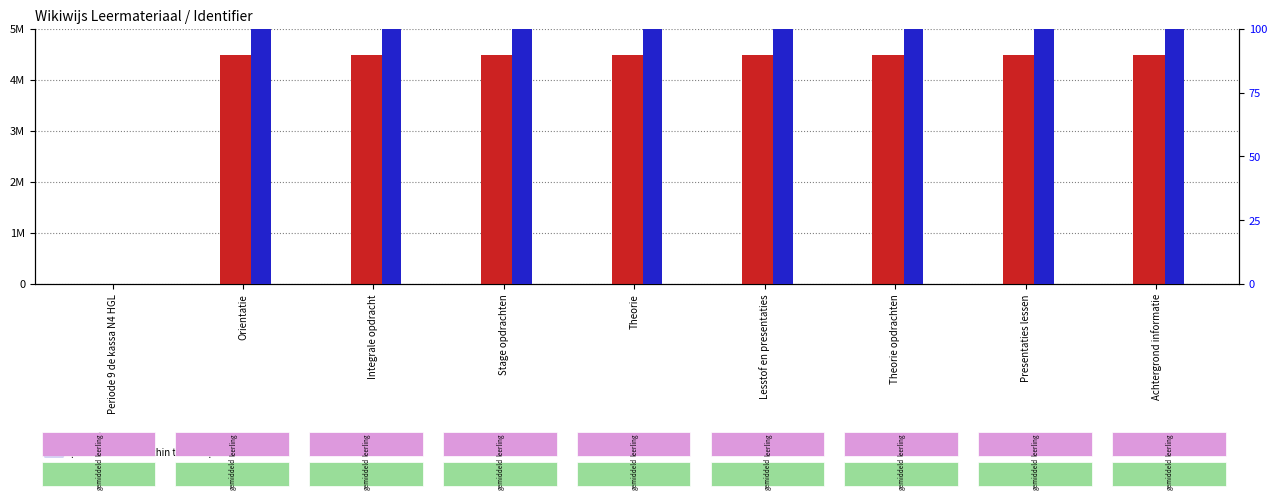

How many bars are there in each group?

2